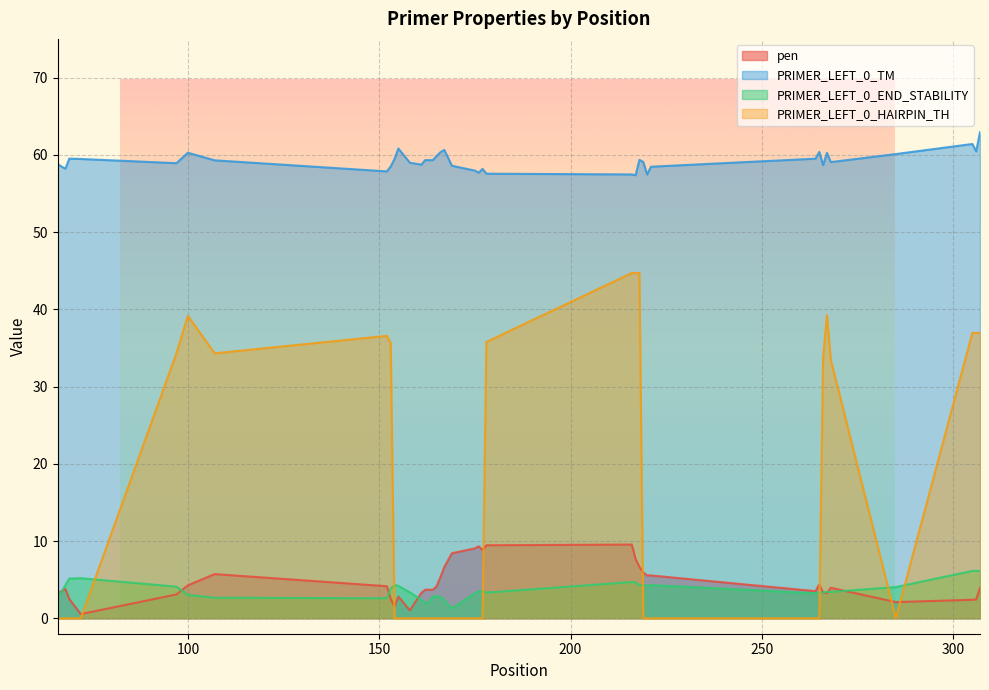

Which series has the widest spread of values?

PRIMER_LEFT_0_HAIRPIN_TH